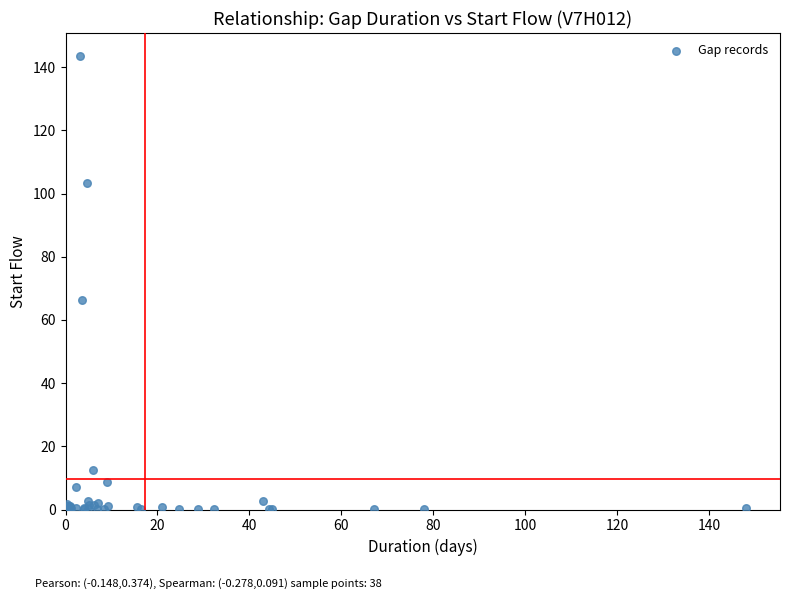

What Y value in the scatter plot is closest to 71?

66.4